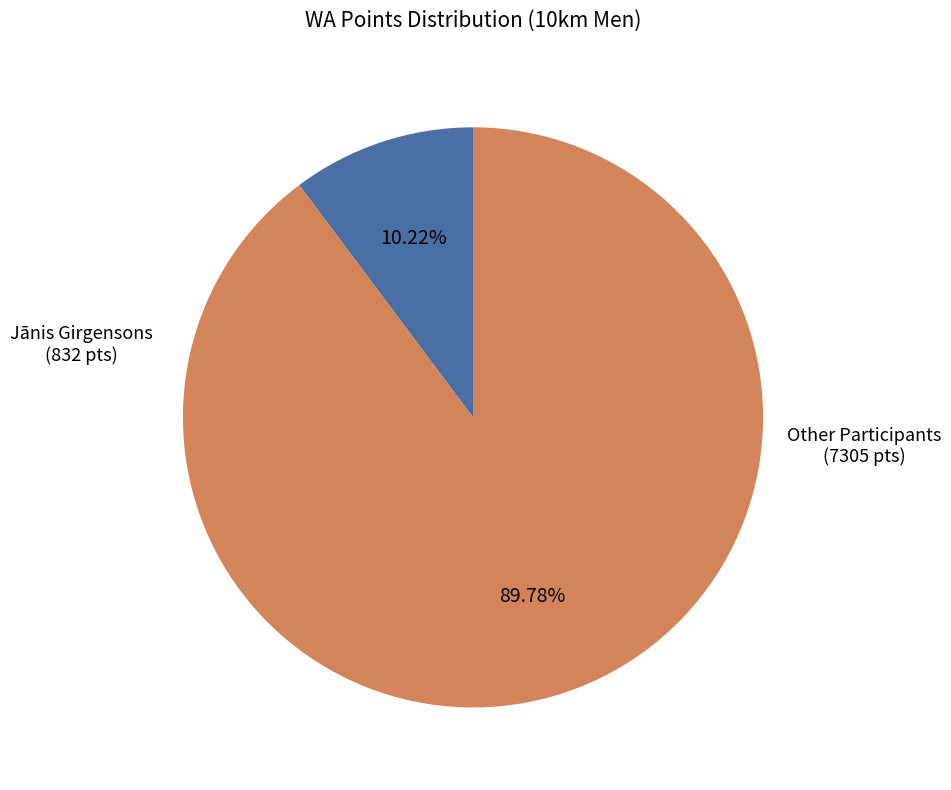

Is there a majority slice in this chart?

Yes